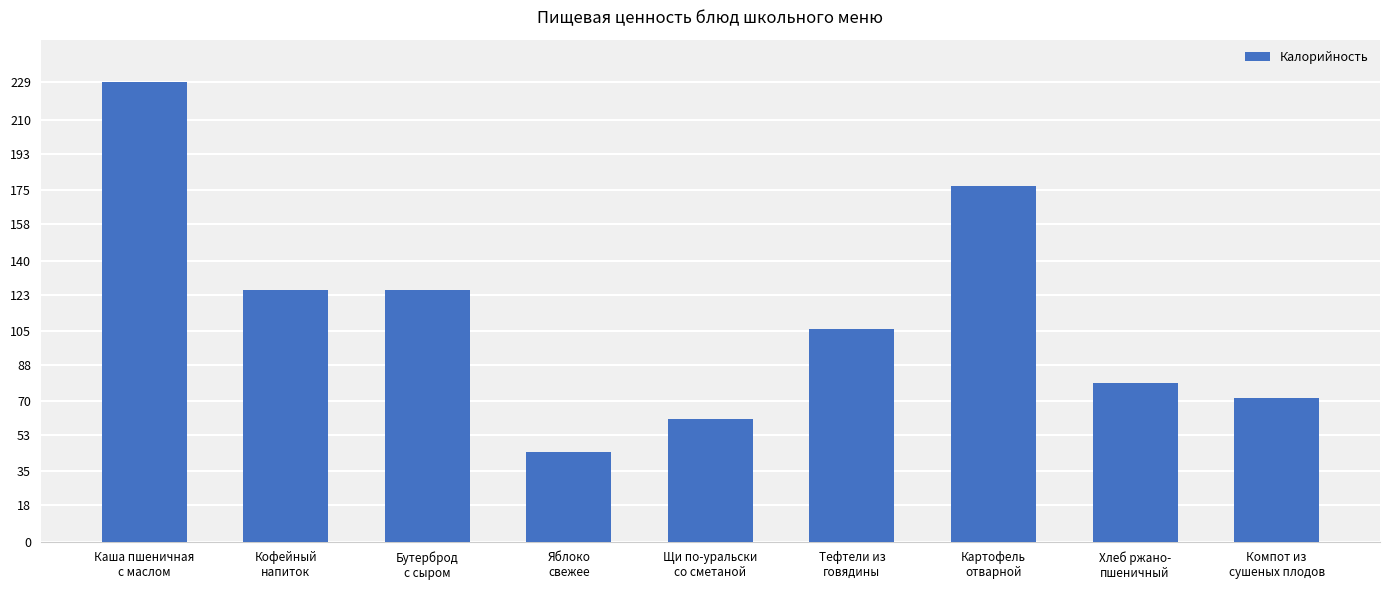

Which category has the lowest value across all series?

Яблоко
свежее